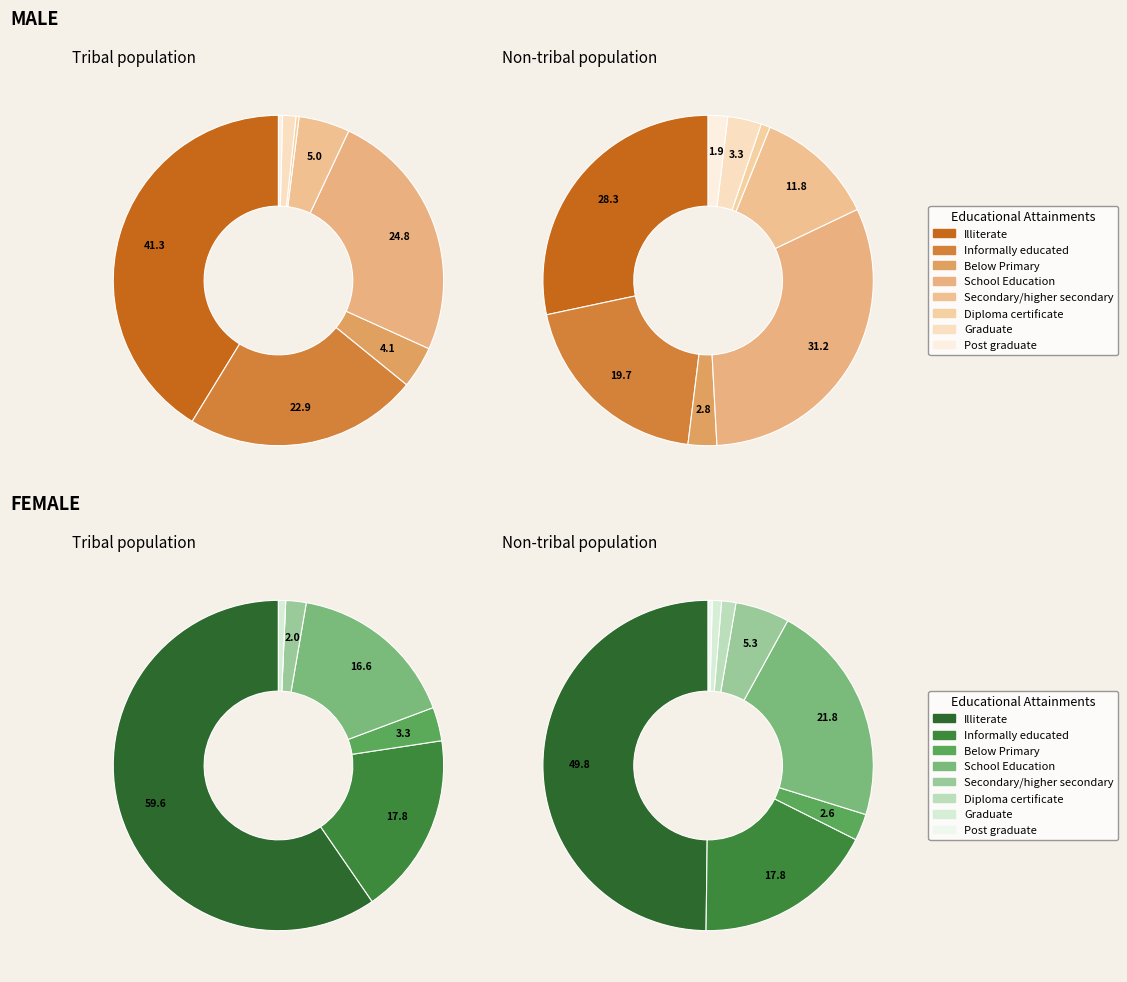

Is it true that 291 is 25% of the pie?

False